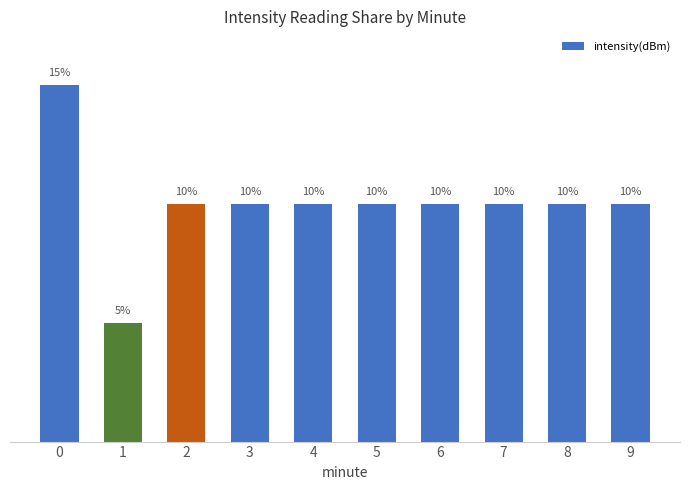

What is the sum of all values?

100